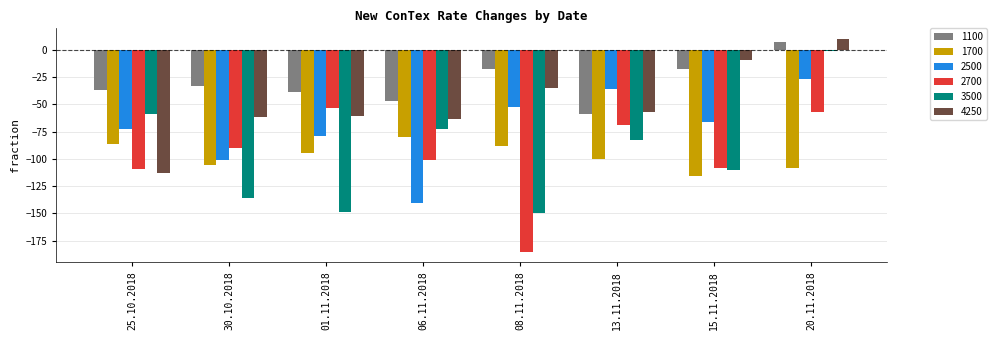

Reading left to right, what are all the values shown in this chart?

1100: -37	-33	-39	-47	-18	-59	-18	7
1700: -86	-106	-95	-80	-88	-100	-116	-108
2500: -73	-101	-79	-140	-52	-36	-66	-27
2700: -109	-90	-53	-101	-185	-69	-108	-57
3500: -59	-136	-149	-73	-150	-83	-110	-1
4250: -113	-62	-61	-63	-35	-57	-9	10